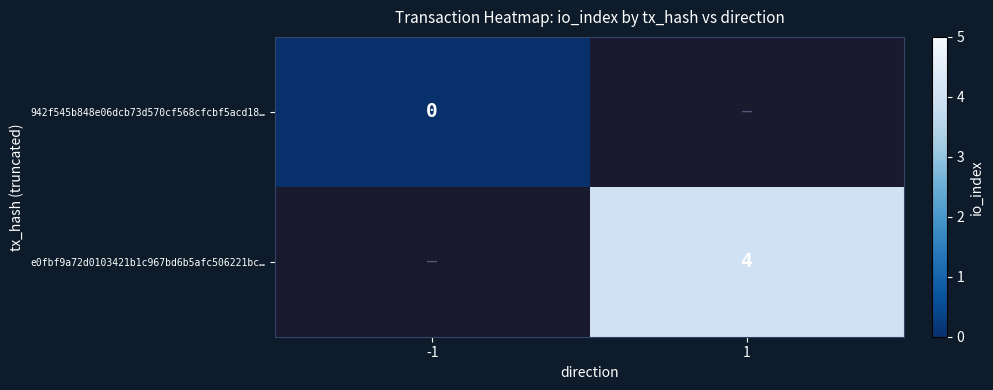

What is the greatest value displayed?

4.0